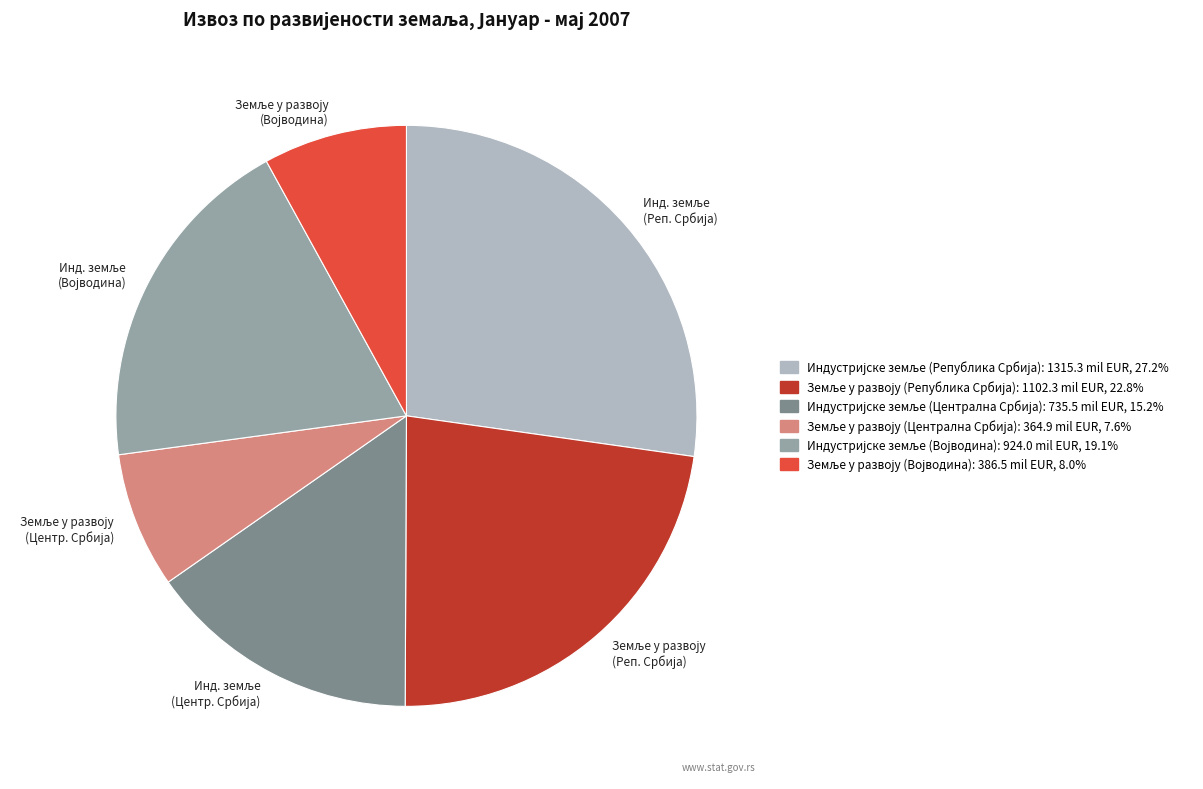

Does any single category account for the majority?

No